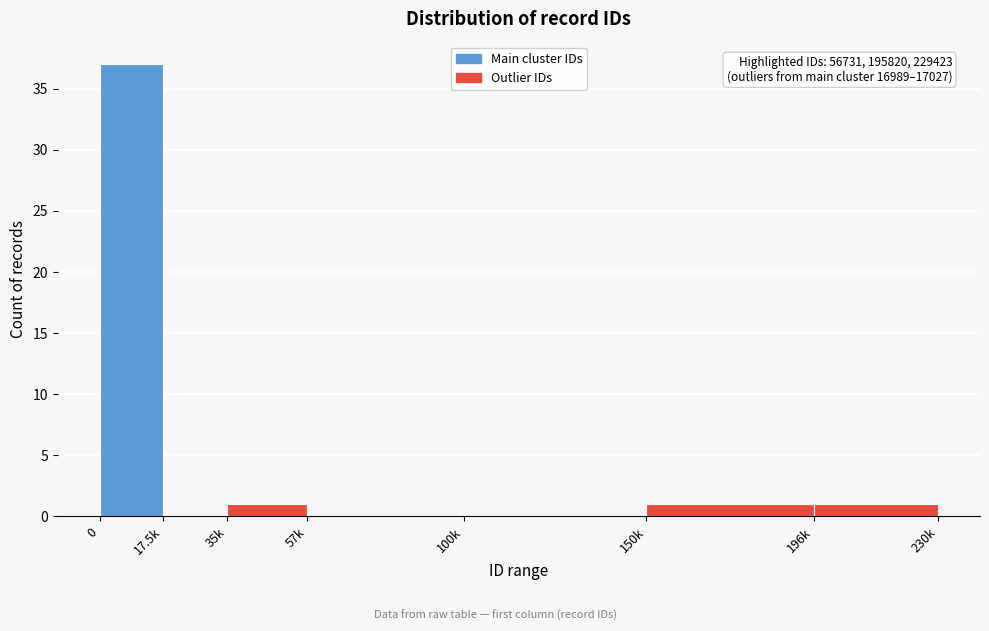

Reading right to left, extract all data points from this chart.

196k=1	150k=1	100k=0	57k=0	35k=1	17.5k=0	0=37